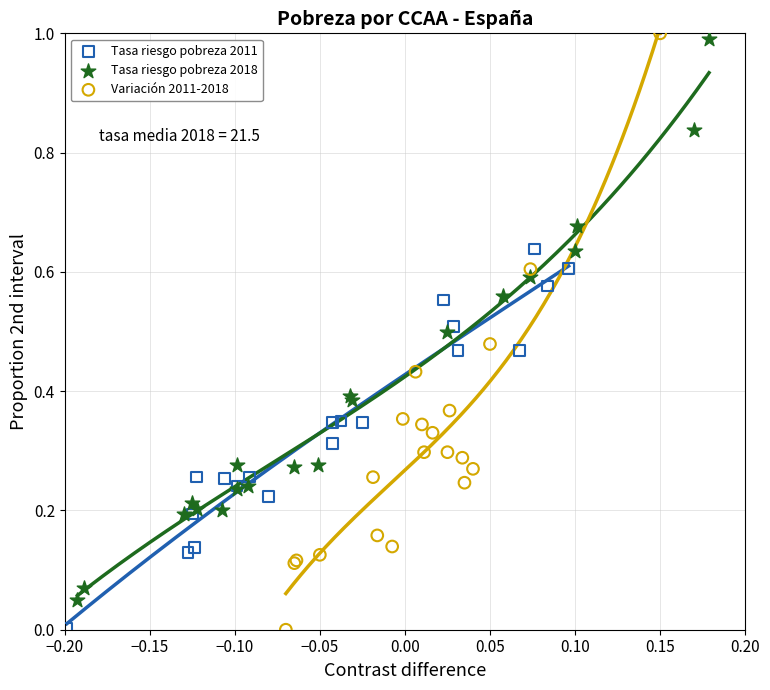

What are all the series names shown in the legend?

Tasa riesgo pobreza 2011, Tasa riesgo pobreza 2018, Variación 2011-2018